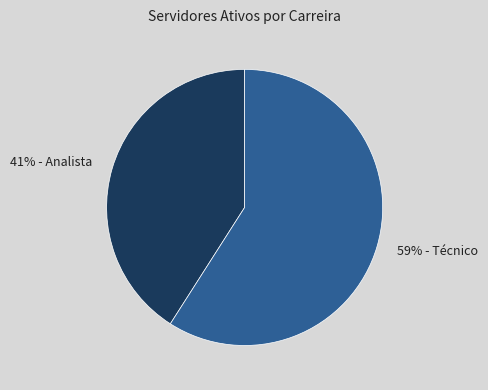

How many slices are in this pie chart?

2